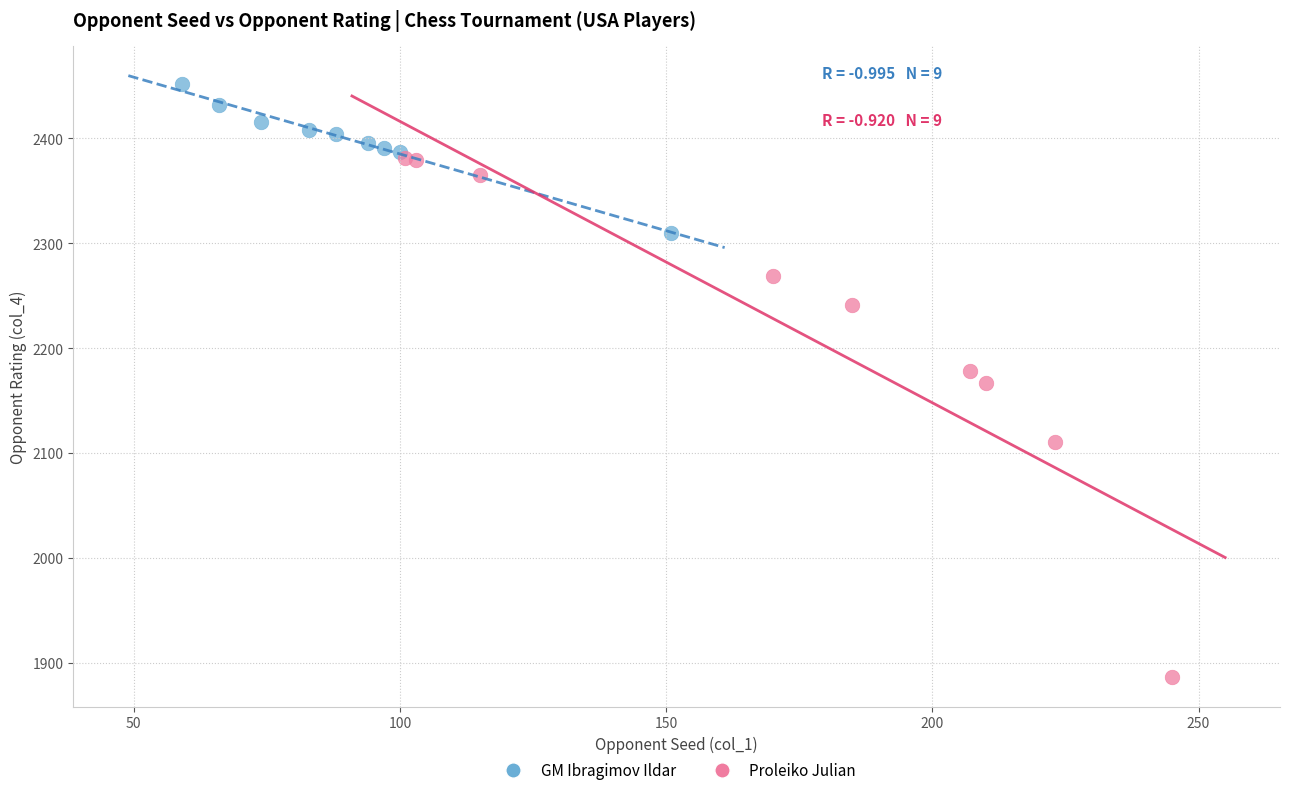

What are all the series names shown in the legend?

GM Ibragimov Ildar, Proleiko Julian